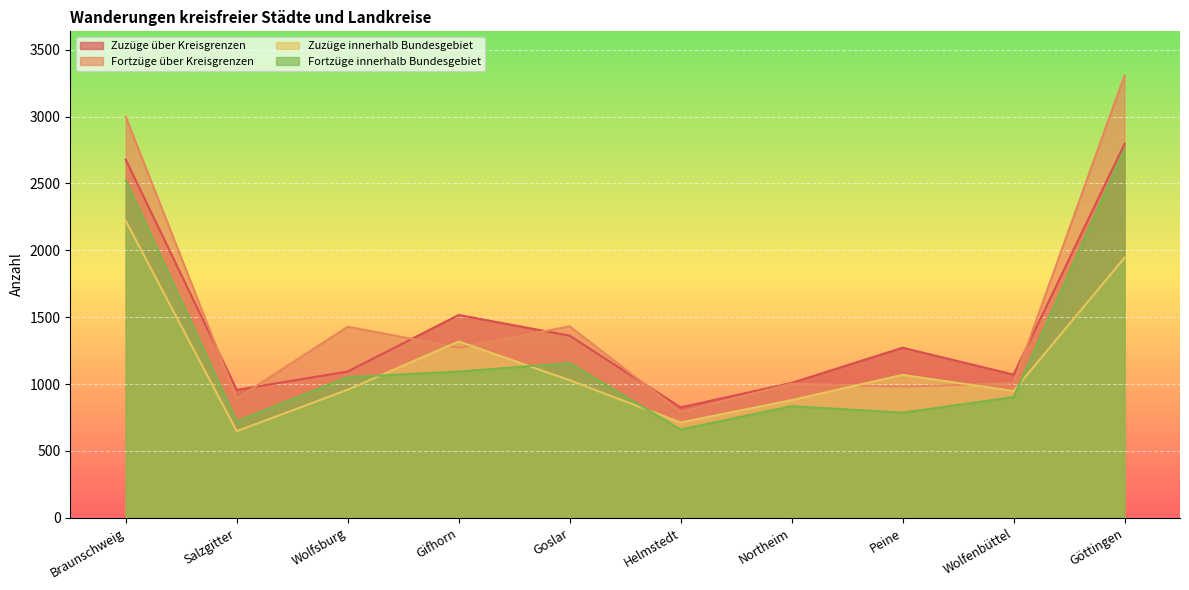

What is the sum of all Fortzüge über Kreisgrenzen values?

15112